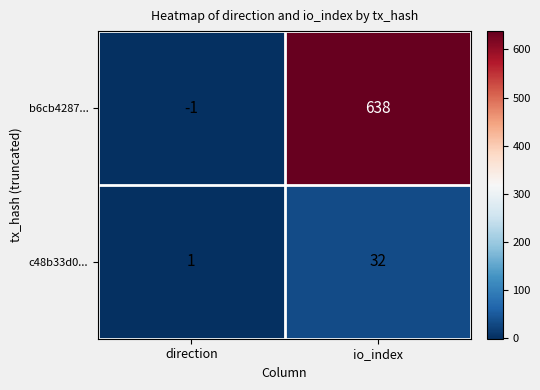

Count the number of data series in this chart.

2